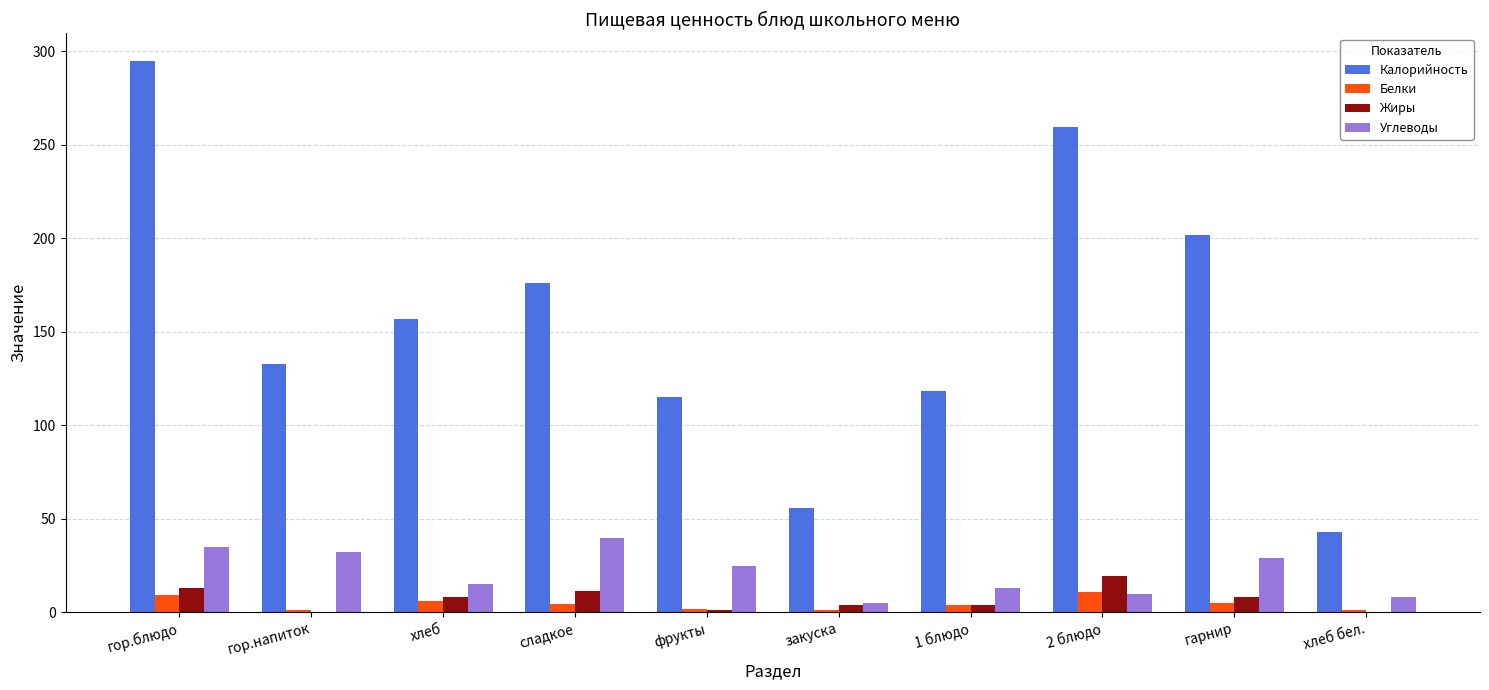

What is the approximate value of Белки at хлеб?

6.0